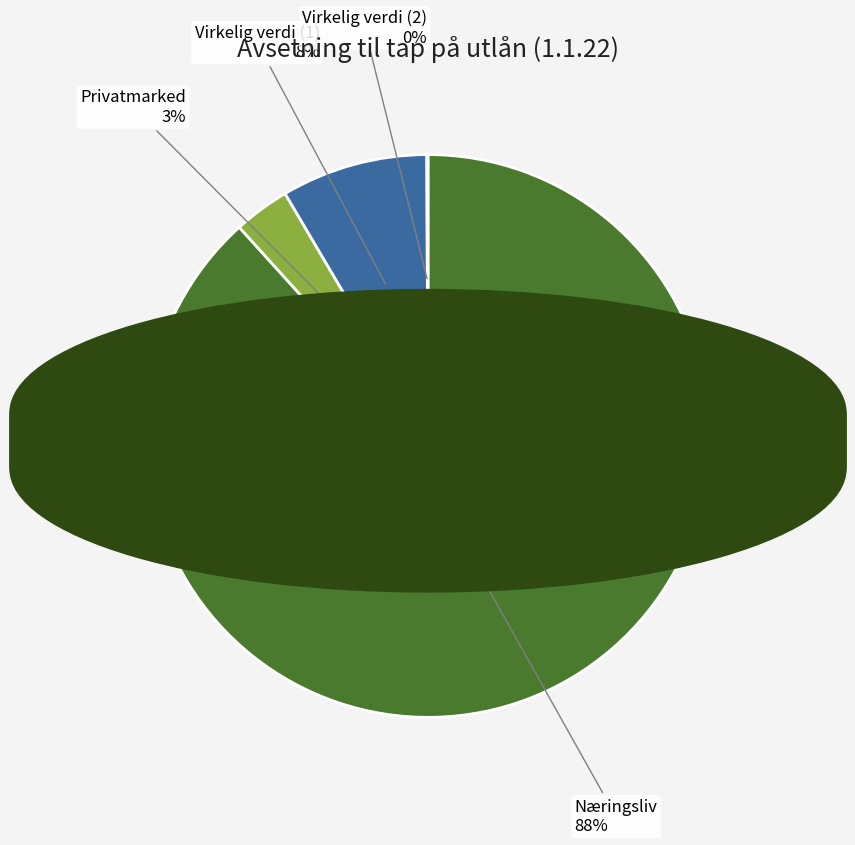

To the nearest percent, what is the average slice percentage?

25%